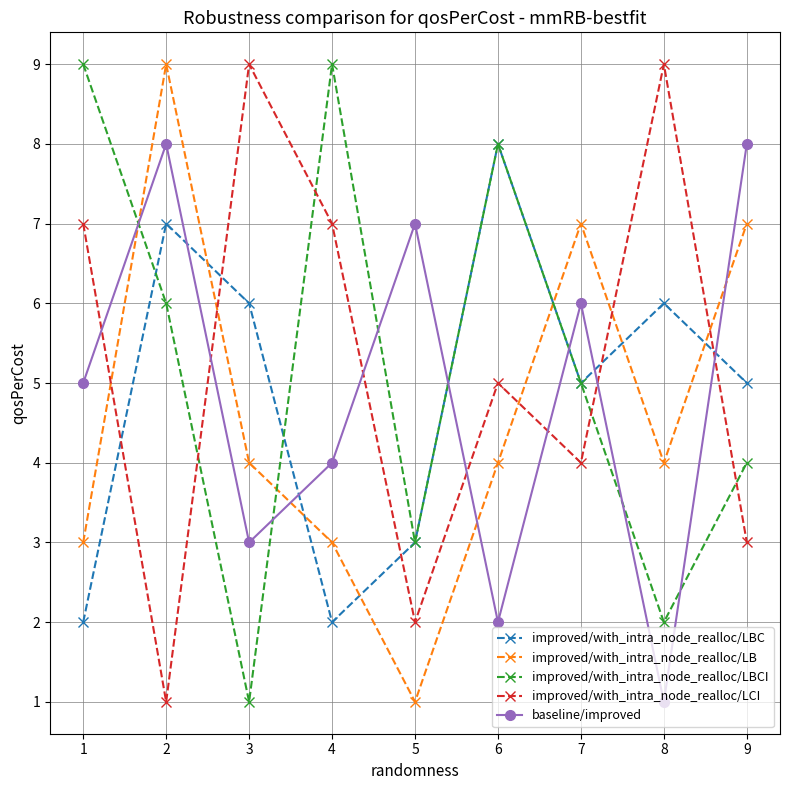

How many times do baseline/improved and improved/with_intra_node_realloc/LCI cross each other?

7